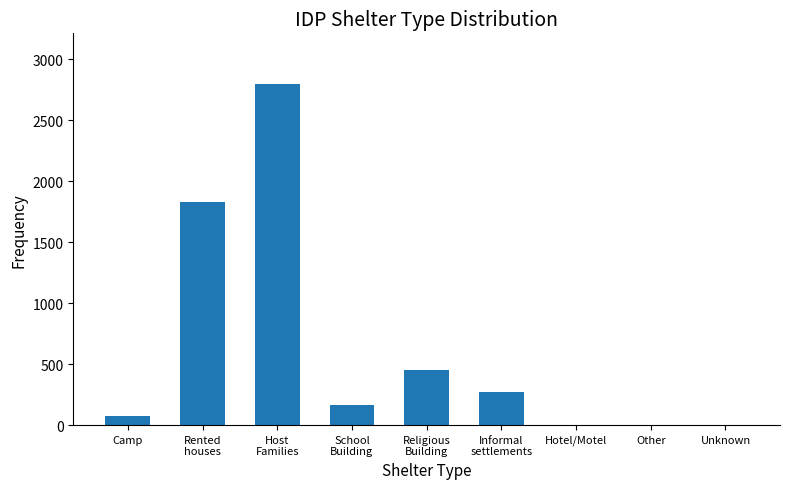

What is the maximum value shown in the chart?

2792